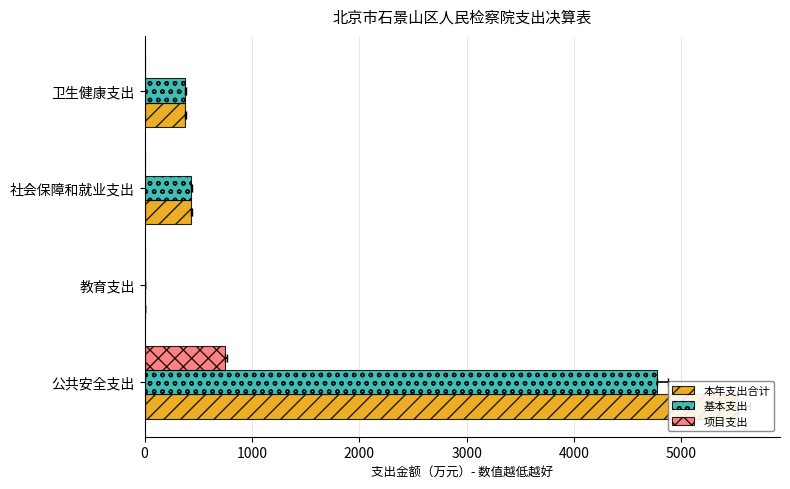

Rank the series at 0 from highest to lowest value.

本年支出合计, 基本支出, 项目支出